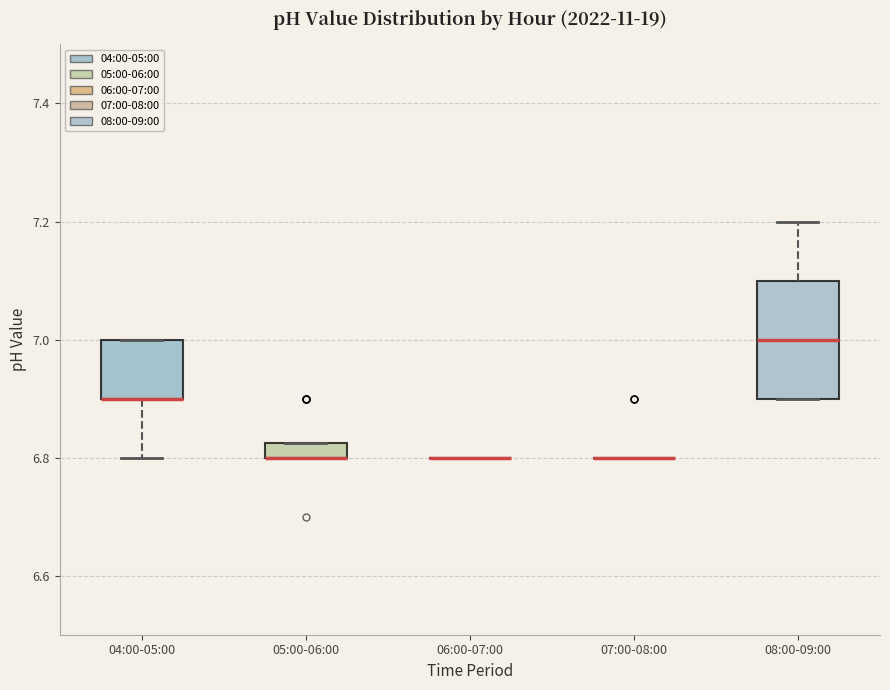

Where is the lower edge of the box for 04:00-05:00 on the y-axis? The values are not printed on the chart, so give them approximately, as read against the axis.

6.90